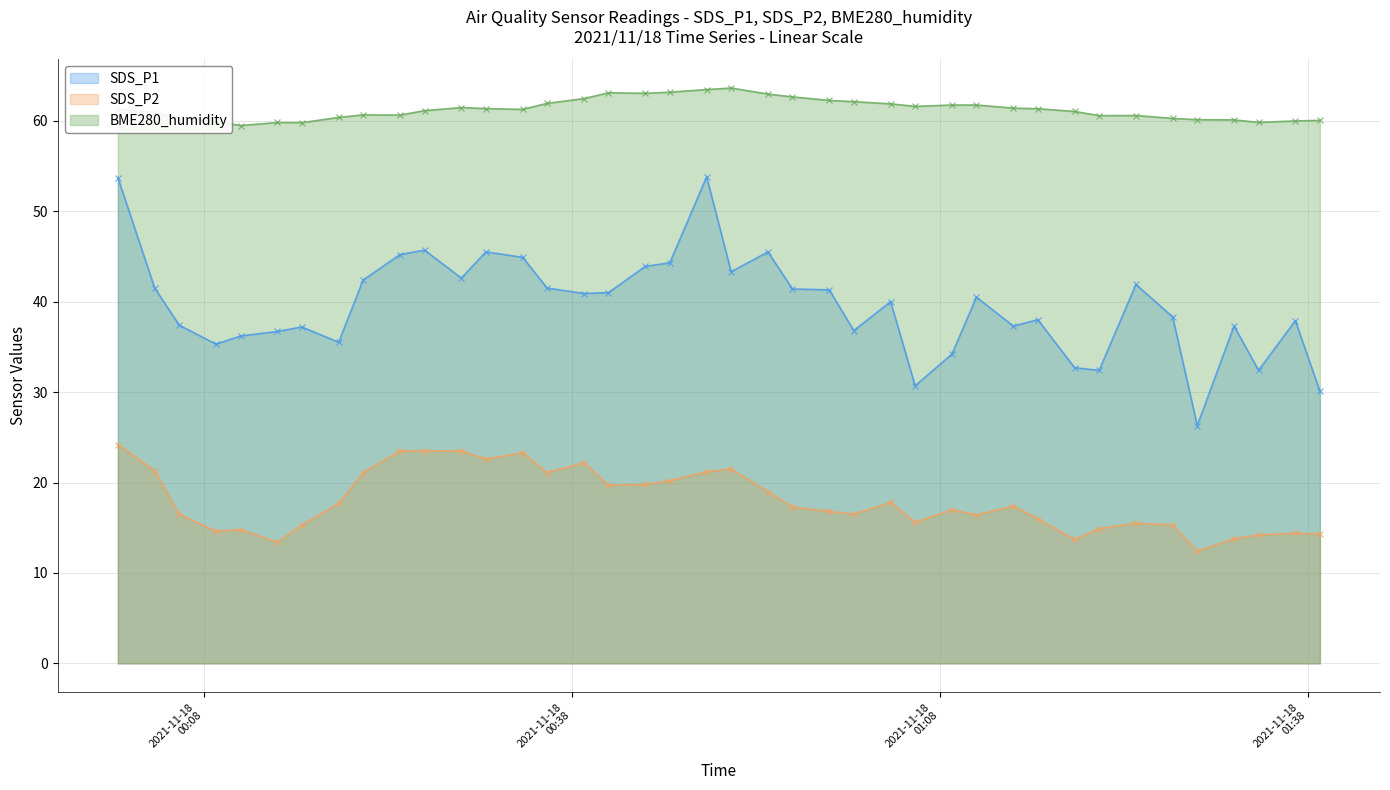

True or false: SDS_P2 and SDS_P1 cross at least once.

False